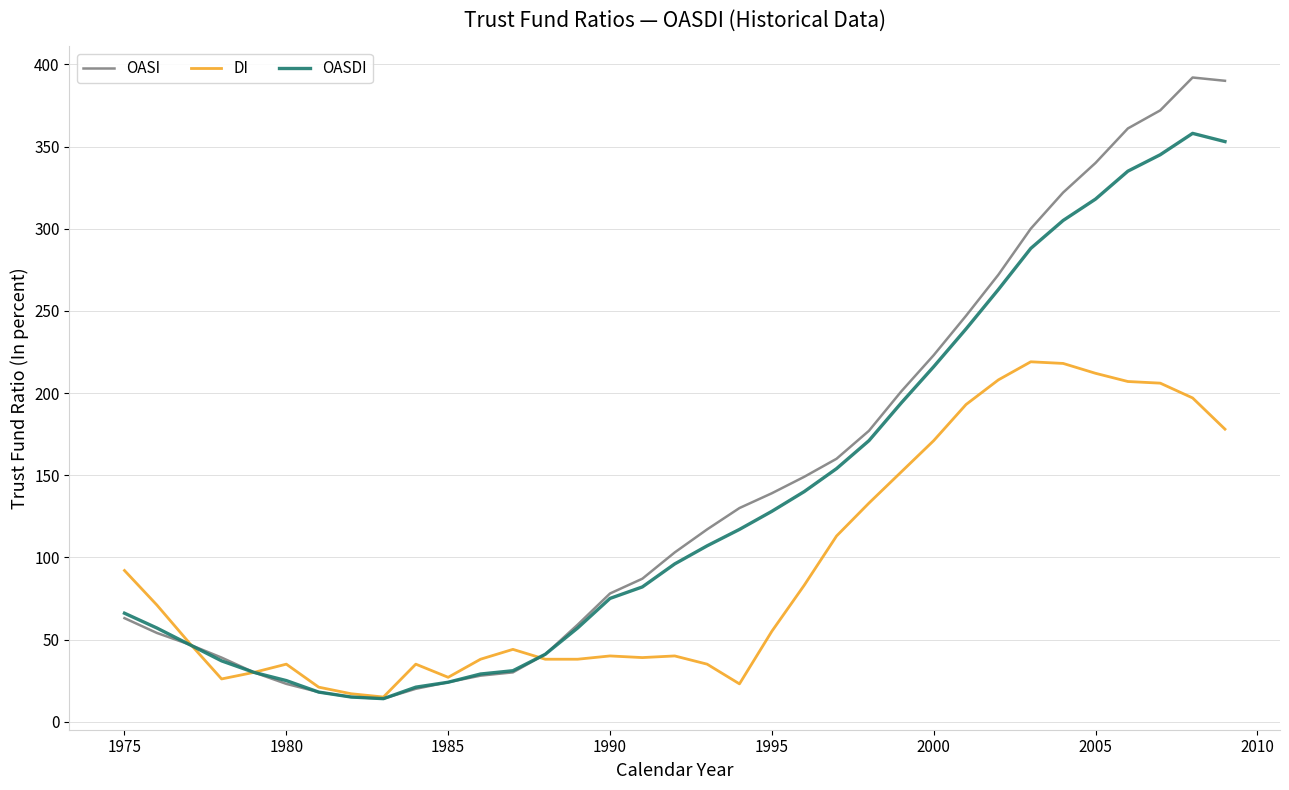

Which series has the largest range (max minus min)?

OASI